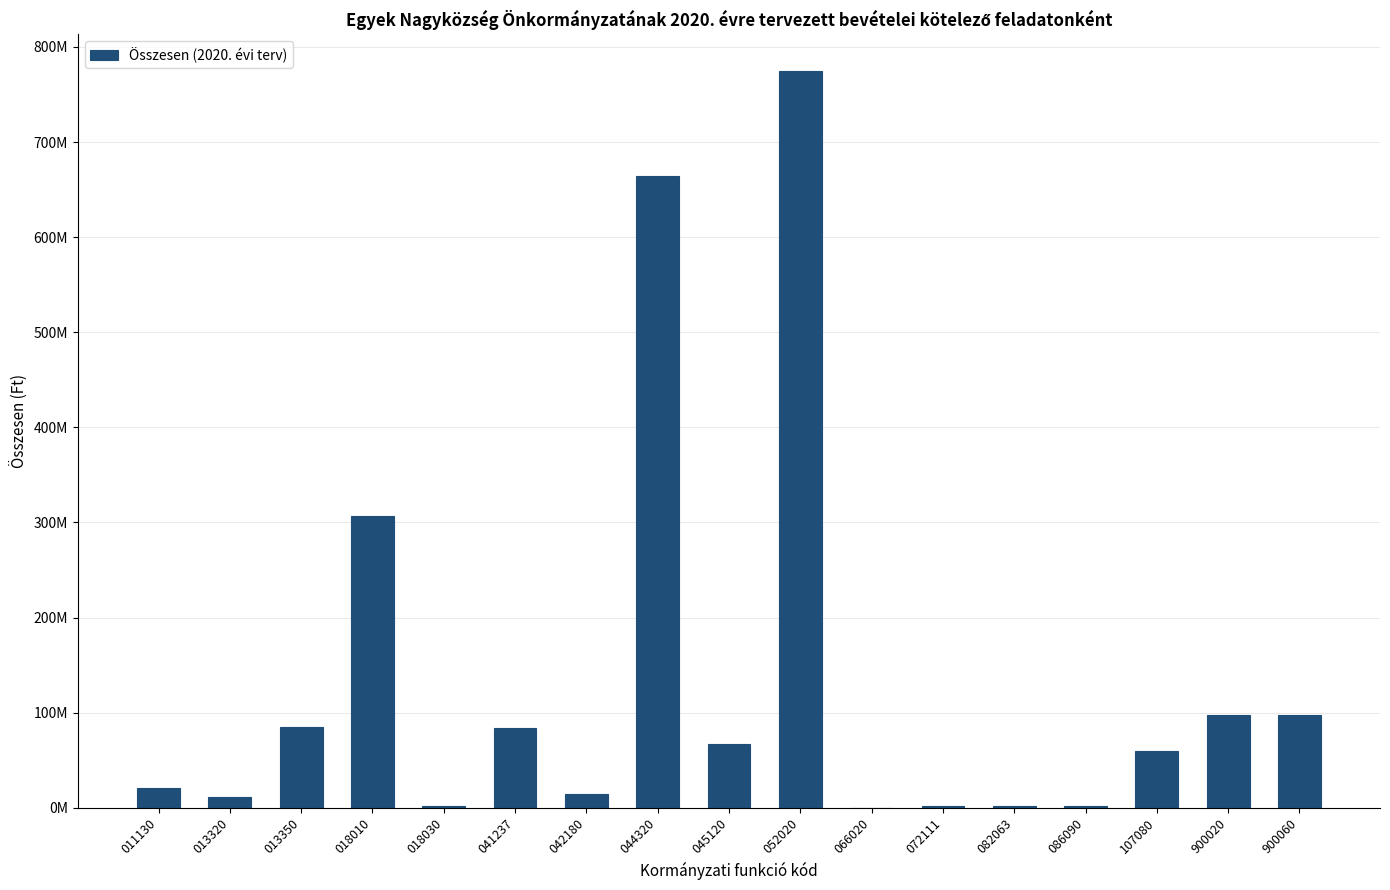

What is the change in value from 018010 to 041237?

-223074102